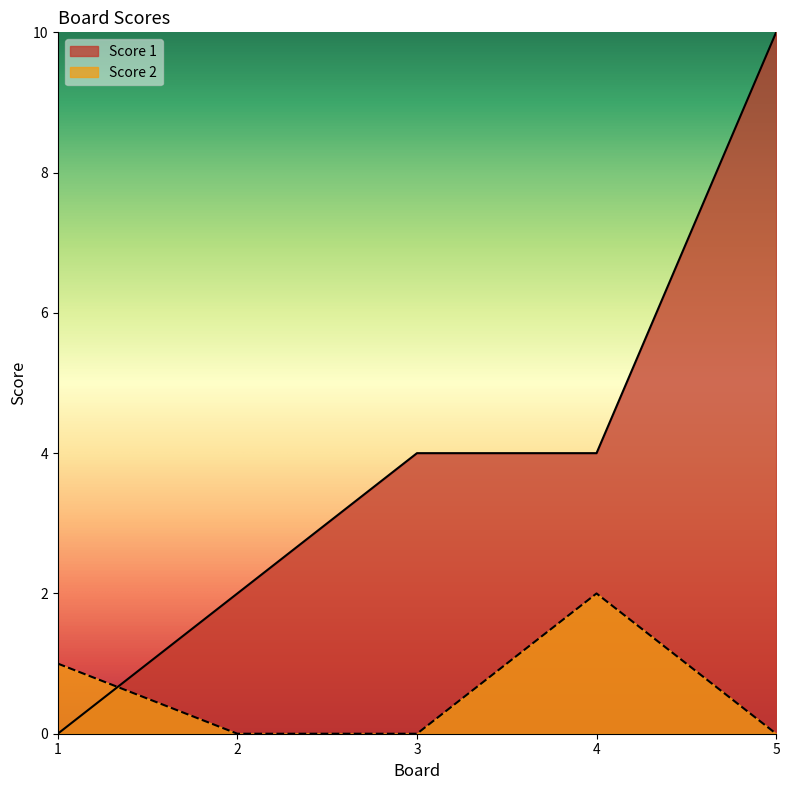

What is the difference between the second highest and second lowest values in the Score 1 series?

2